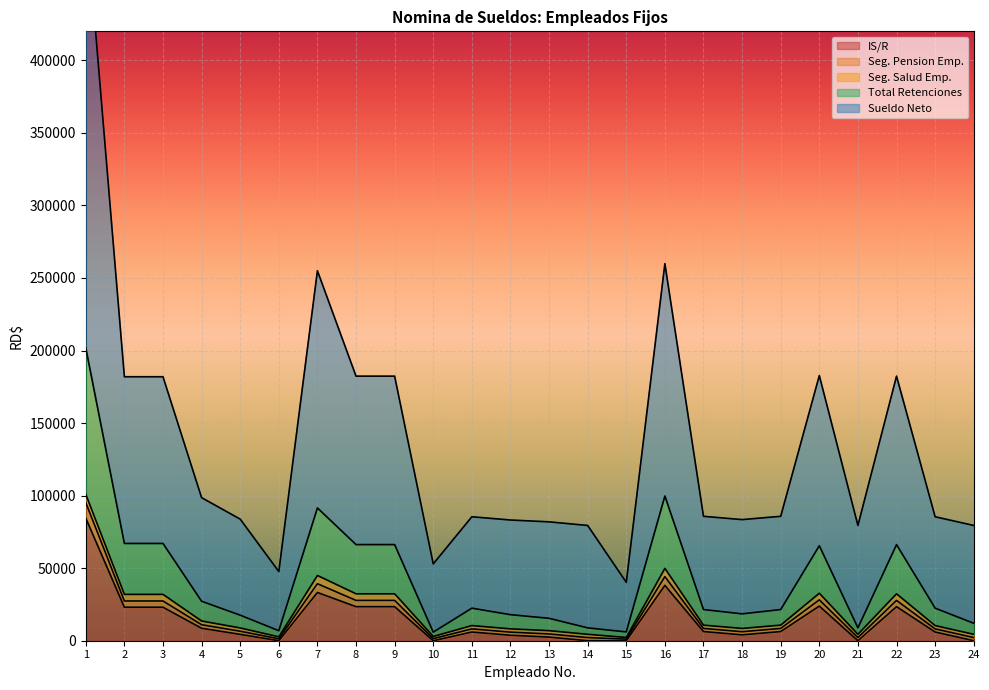

The Seg. Pension Emp. series shows 4432.5 at 21. True or false?

True